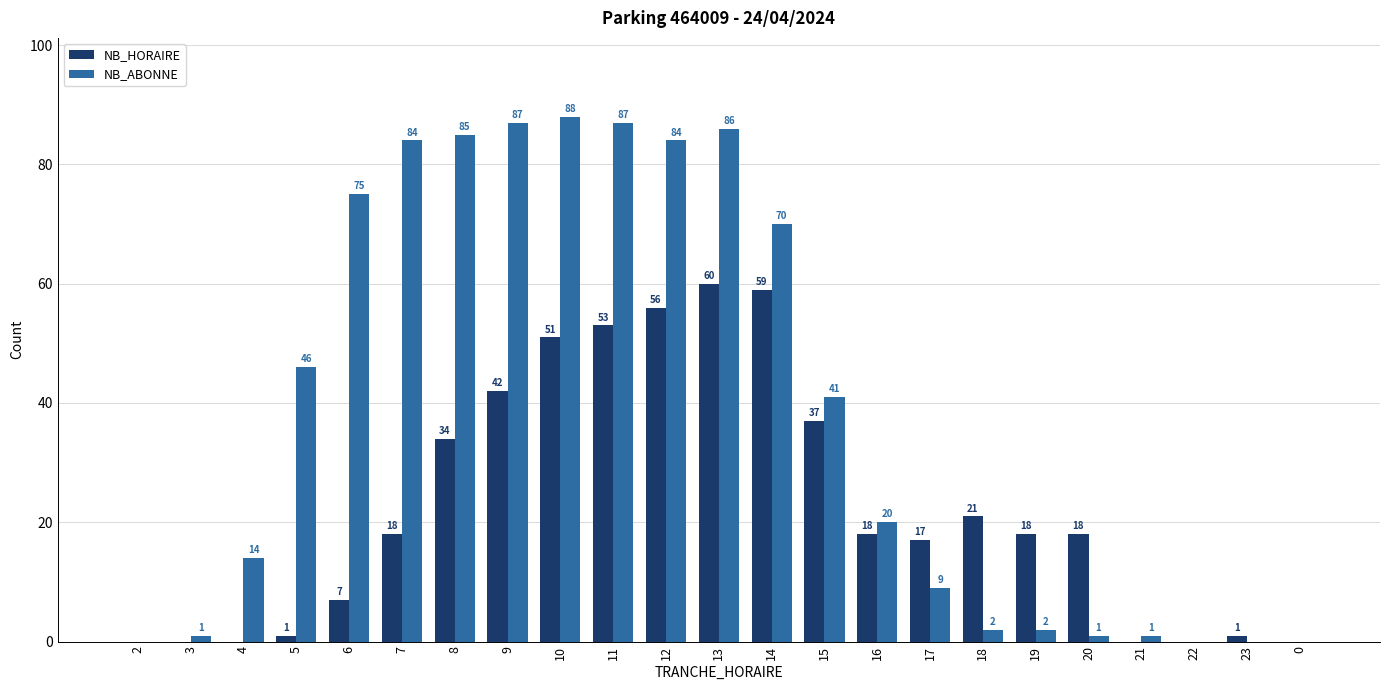

True or false: NB_HORAIRE has a value of 1 at 5.

True